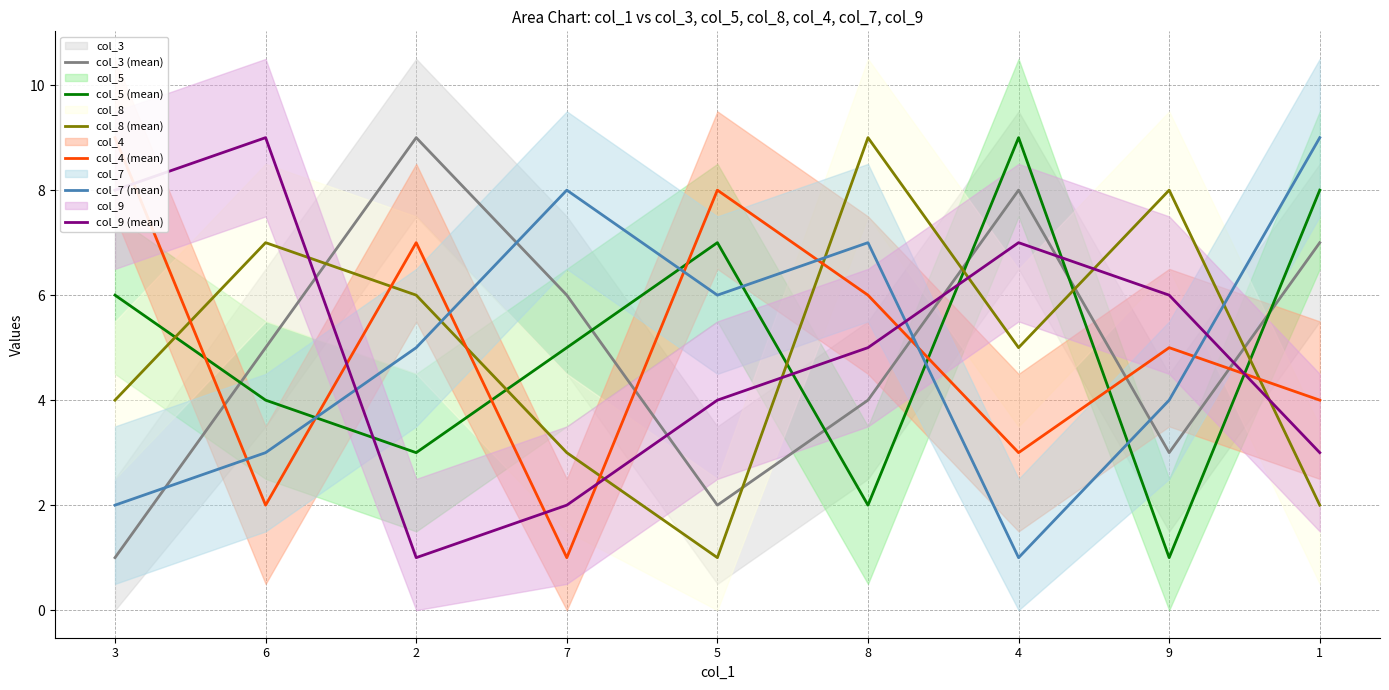

What is the difference between the highest and lowest values at 8?

7